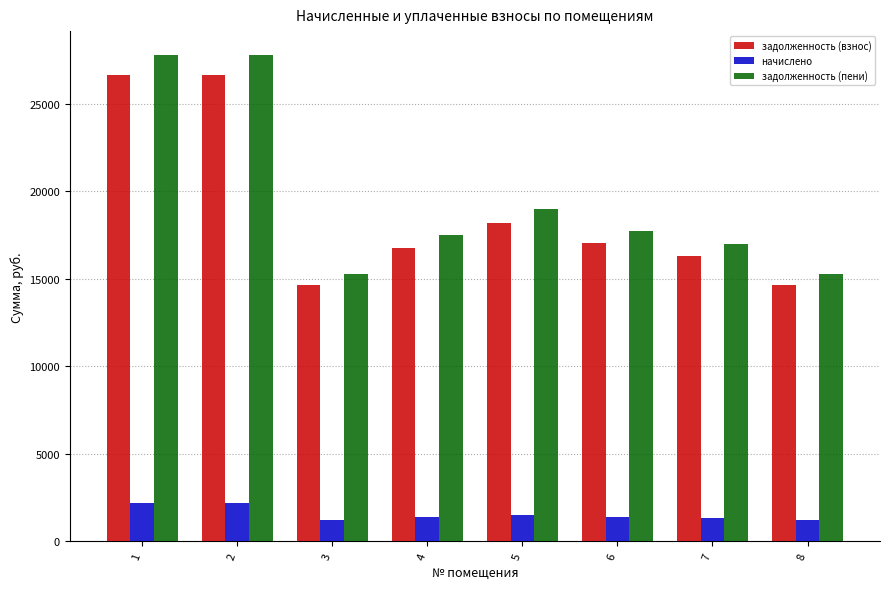

Read the задолженность (пени) value at 3.

15253.4